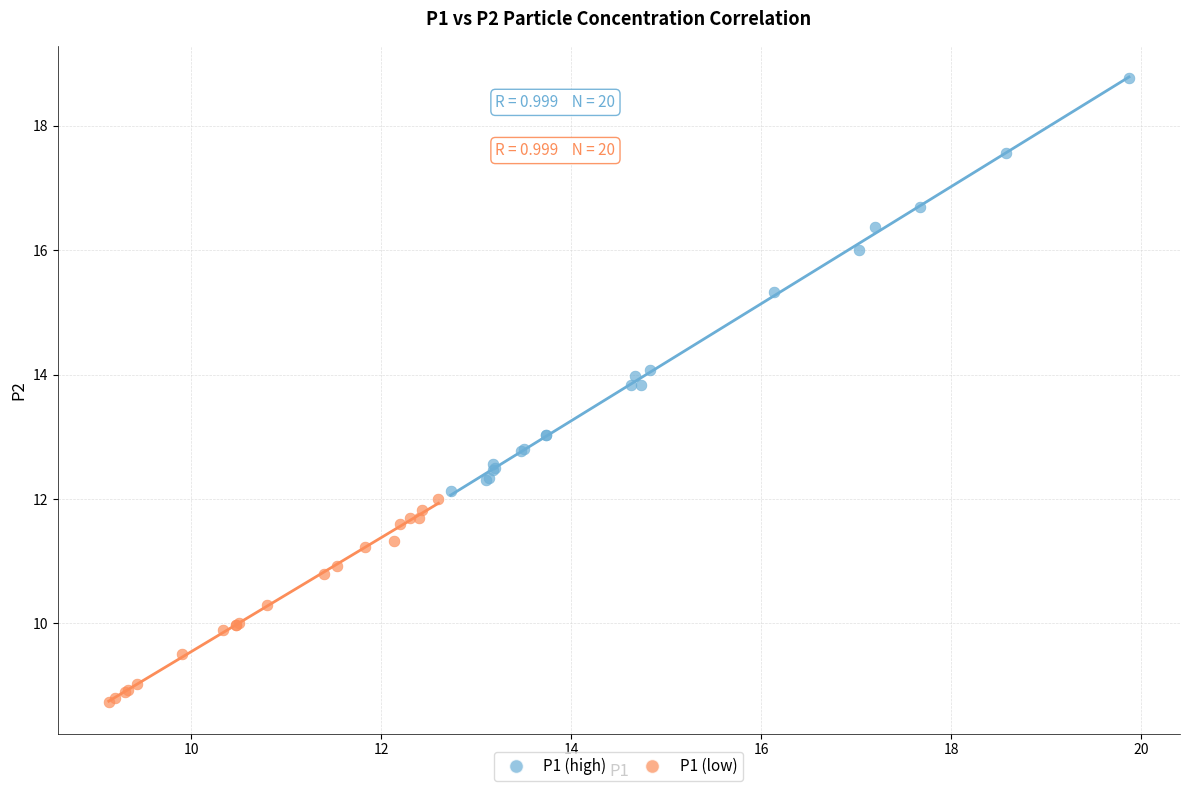

What are all the series names shown in the legend?

P1 (high), P1 (low)